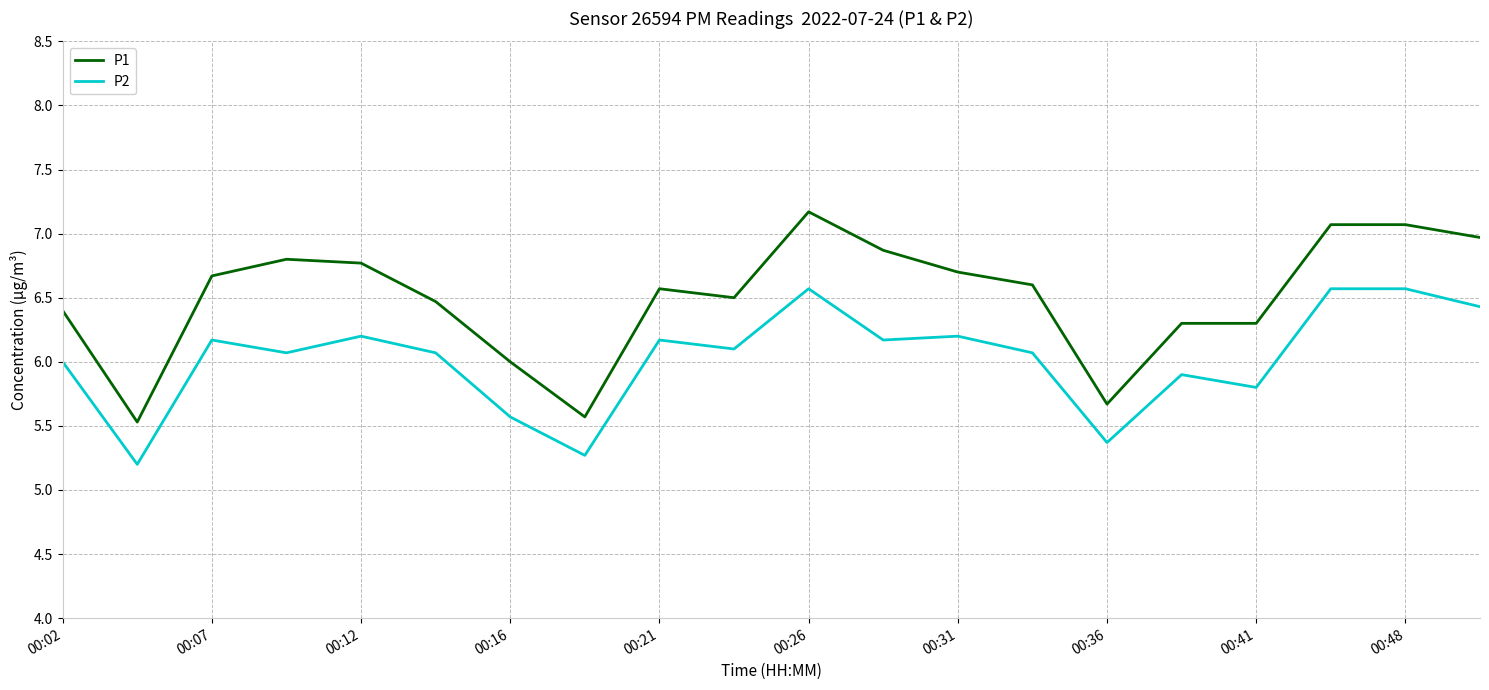

List the series in order of their peak value, highest first.

P1, P2